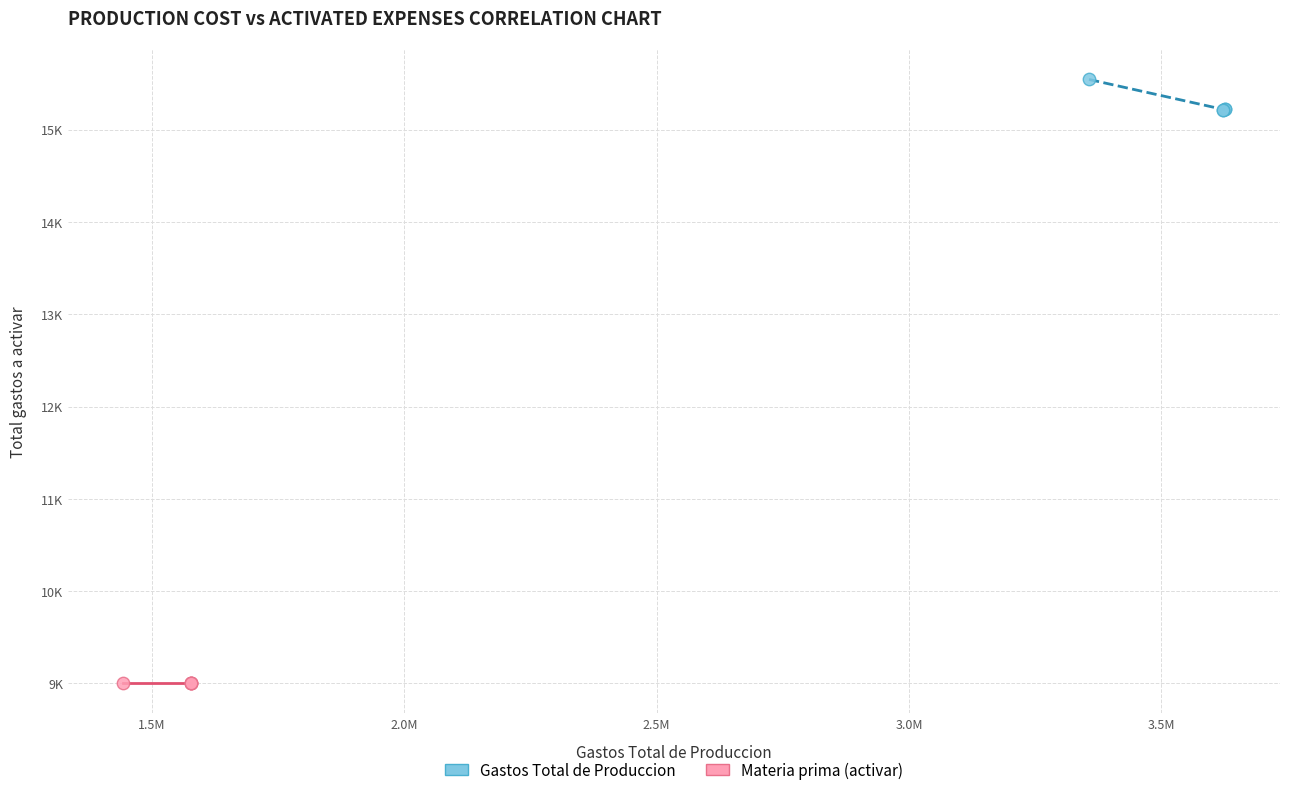

What are all the series names shown in the legend?

Gastos Total de Produccion, Materia prima (activar)